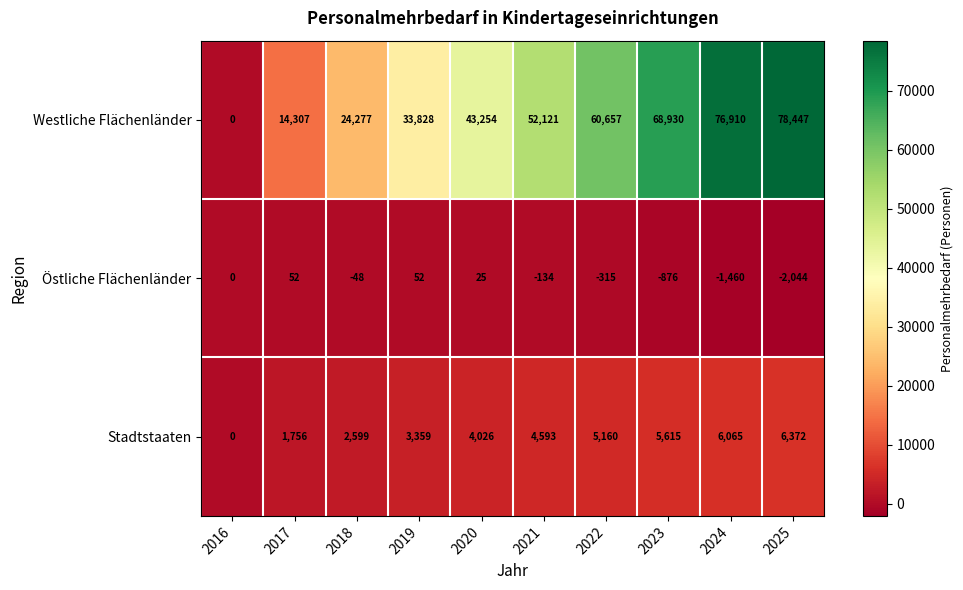

Rank the series by their maximum value, from highest to lowest.

Westliche Flächenländer, Stadtstaaten, Östliche Flächenländer